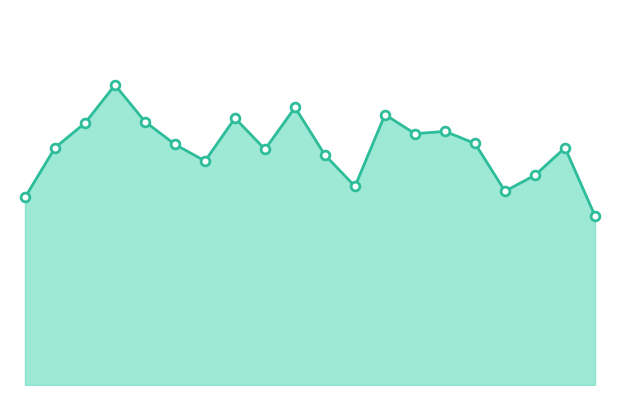

Is this an area chart (filled region under the line)?

Yes